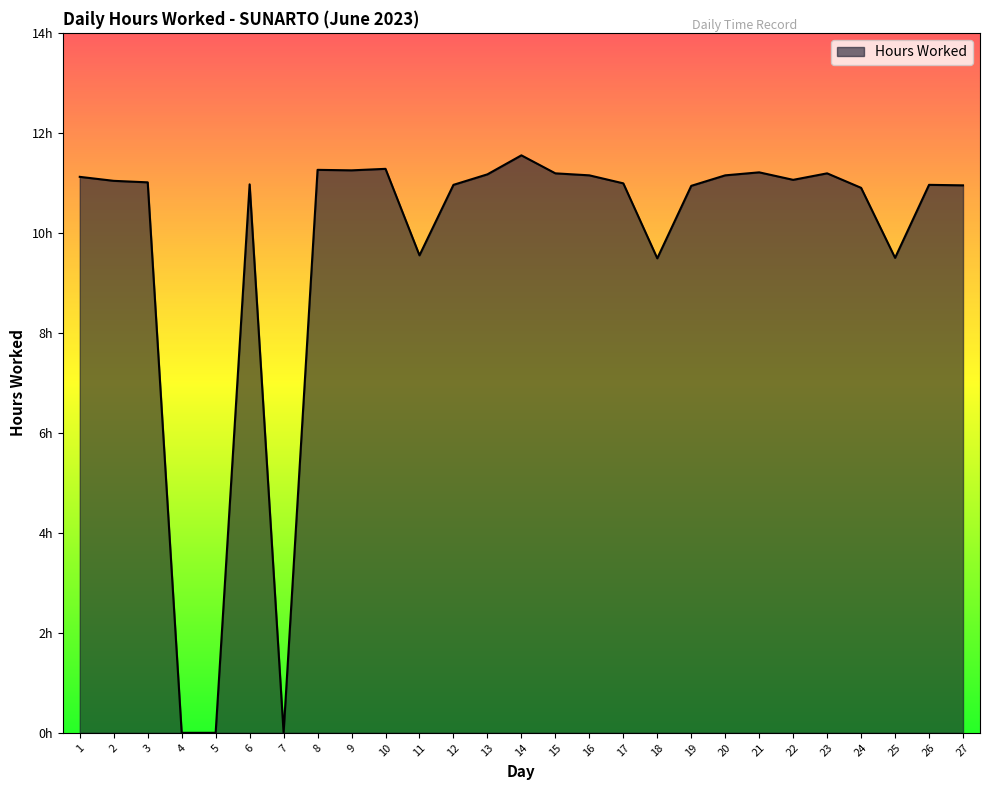

List the labels in order of value, smallest first.

4, 5, 7, 18, 25, 11, 24, 19, 27, 12, 26, 6, 17, 3, 2, 22, 1, 16, 20, 13, 15, 23, 21, 9, 8, 10, 14